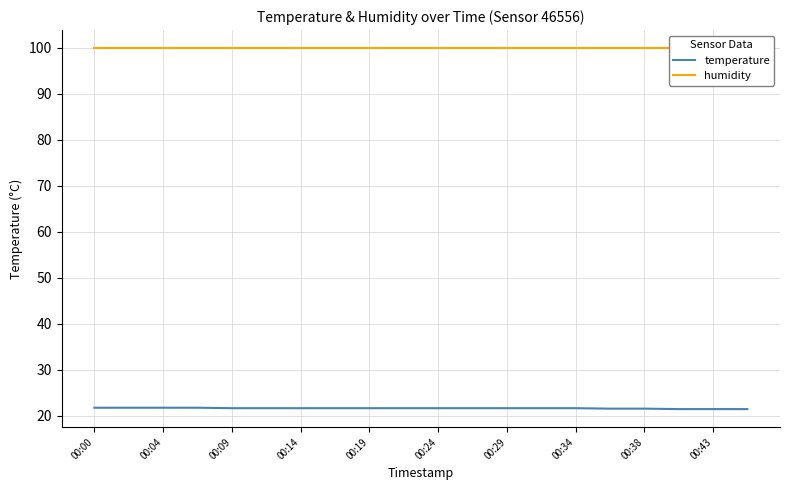

Does the chart display data point markers on the line(s)?

No